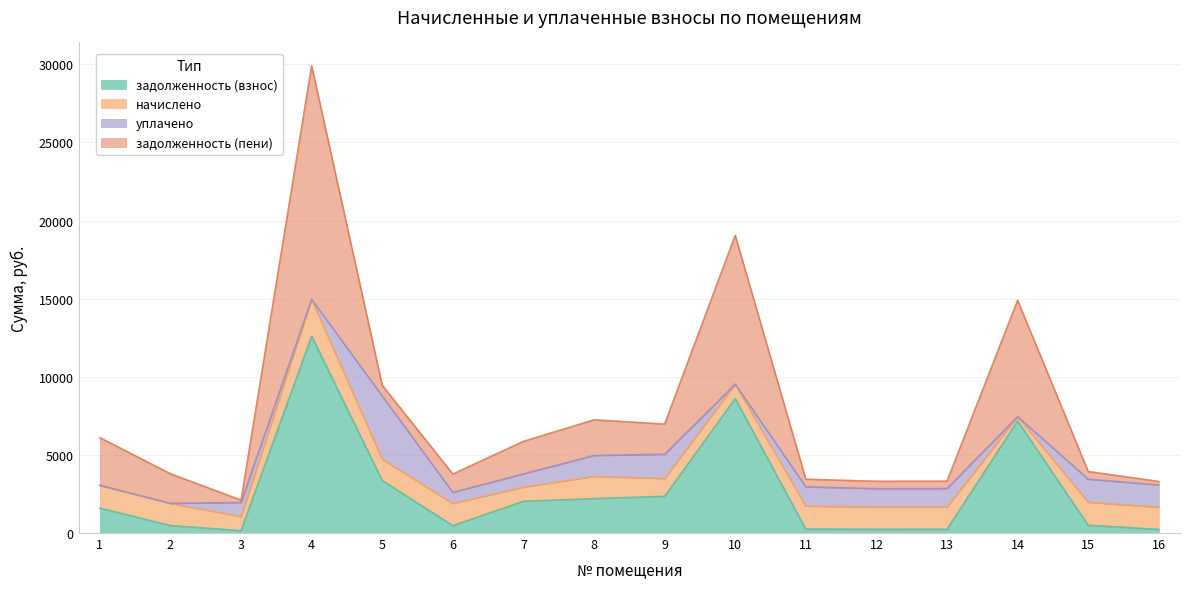

True or false: начислено has a value of 1415.2 at 6.

True